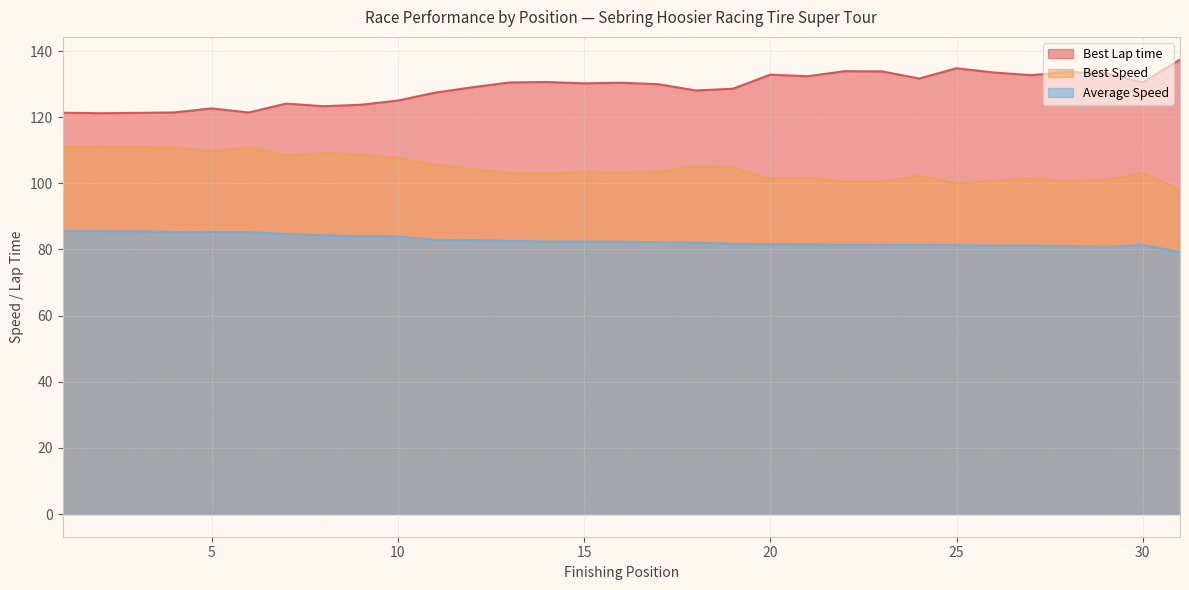

Between 3 and 26, which is larger?

26